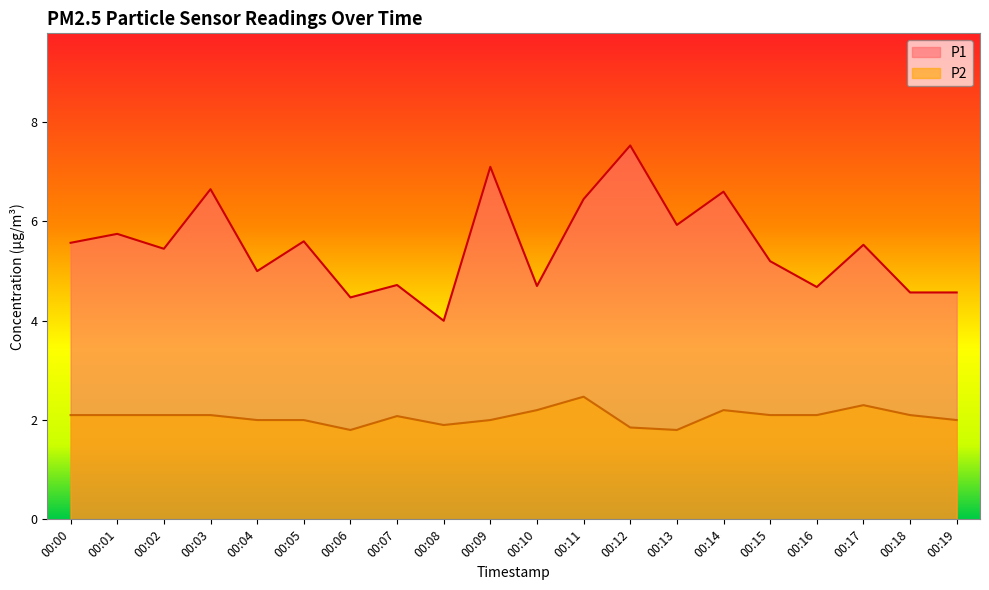

What is the difference between the maximum and minimum values in the P2 series?

0.7